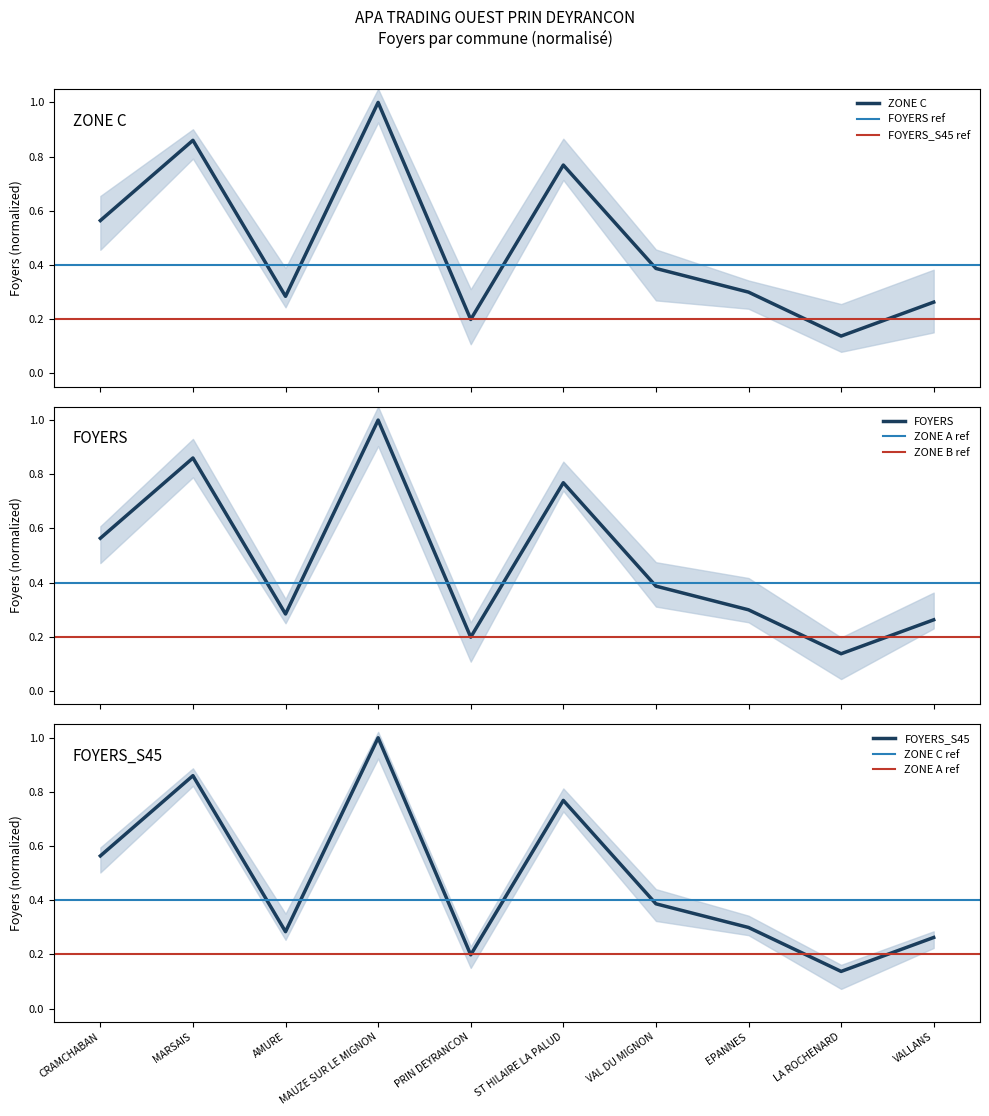

How many ZONE C values are between 0 and 1?

10